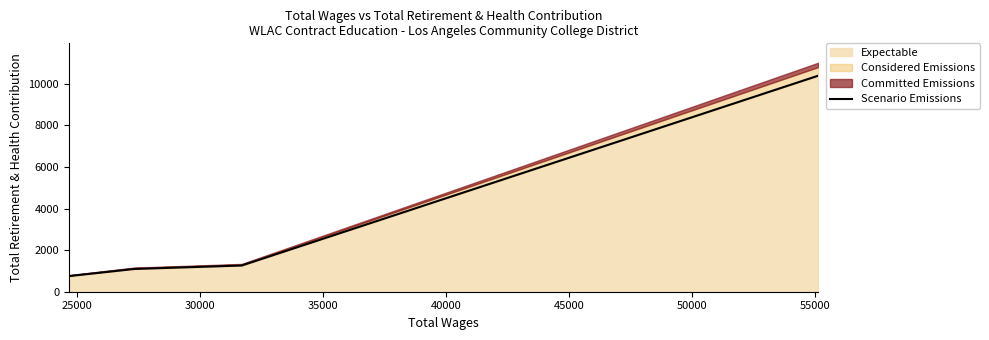

True or false: the data has more than 0 interior local peaks.

False